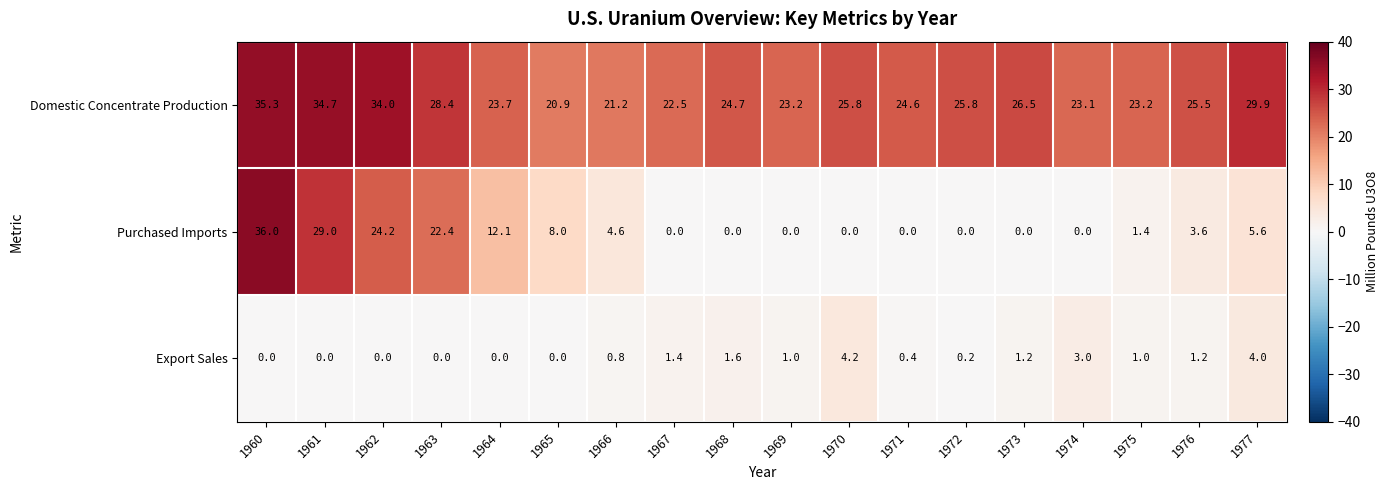

True or false: Domestic Concentrate Production has a value of 20.9 at 1965.

True